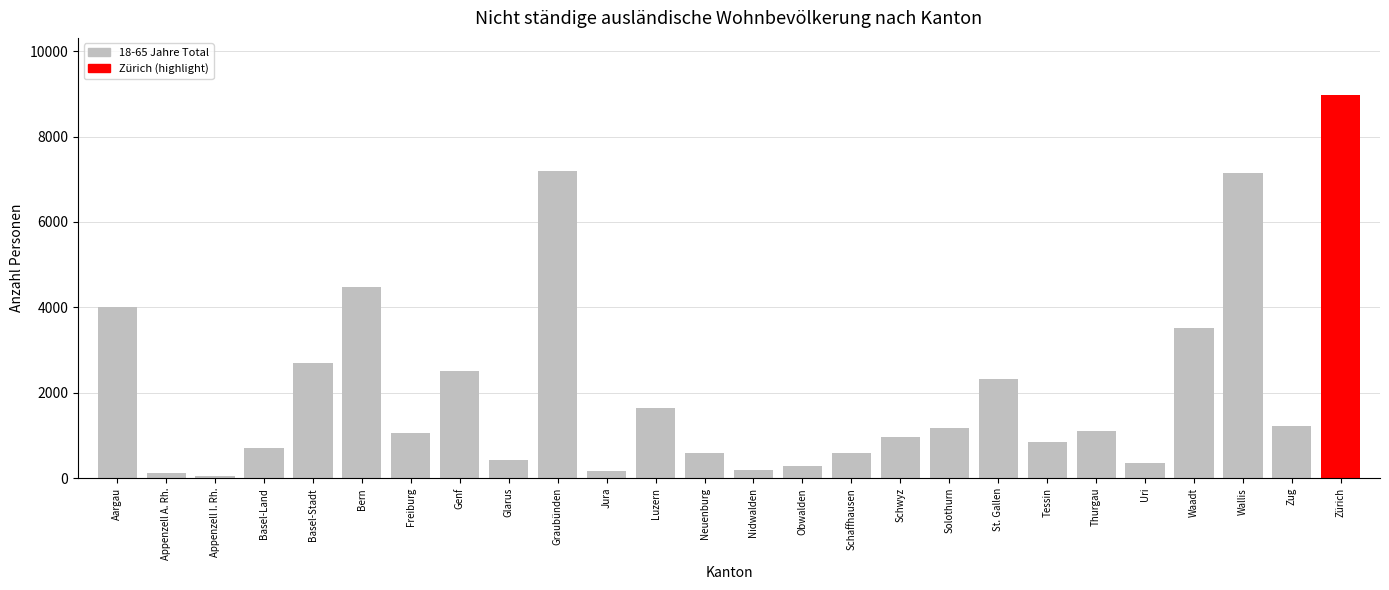

What is the ratio of the value at Glarus to the value at St. Gallen?

0.2